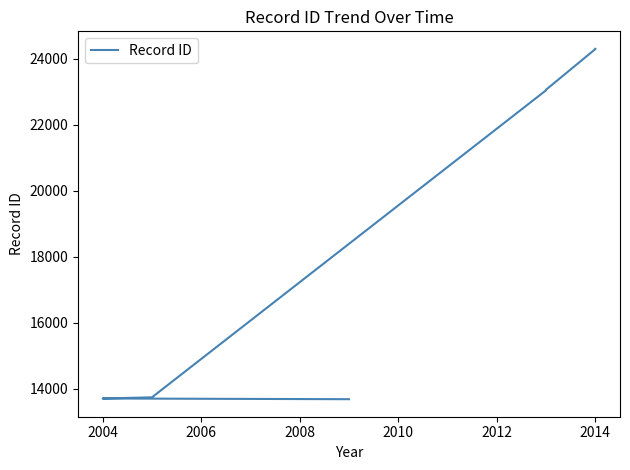

What is the sum of all values?

184454